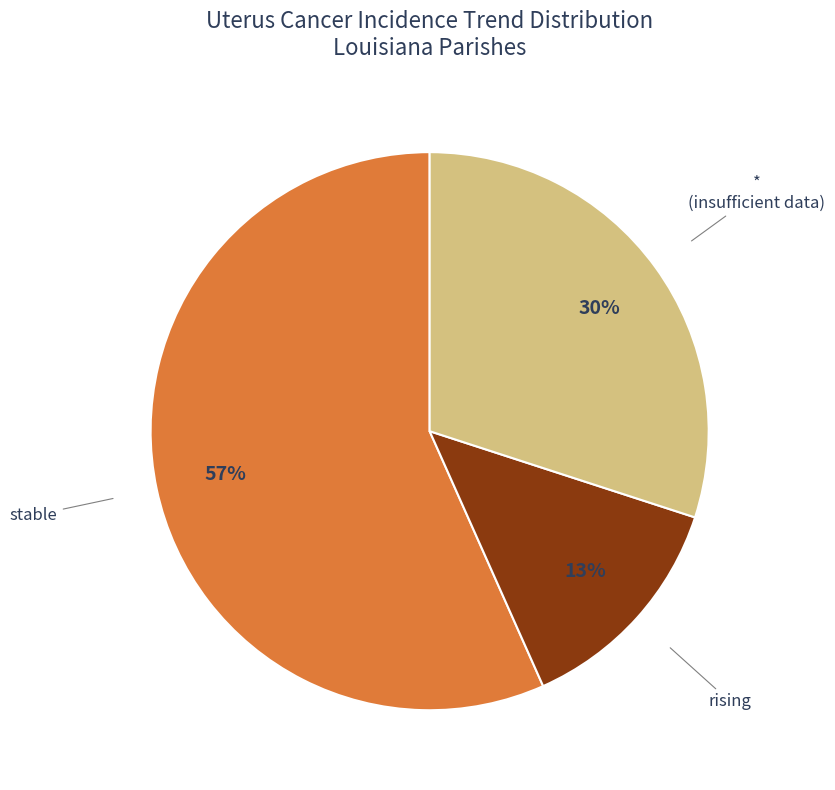

Rank the categories by value from highest to lowest.

stable, * (insufficient data), rising